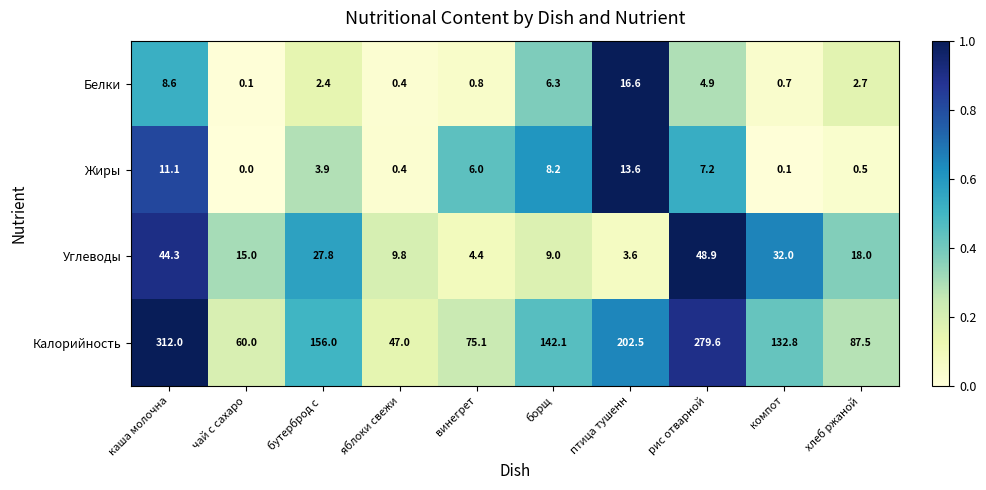

Which series has the largest range (max minus min)?

Калорийность